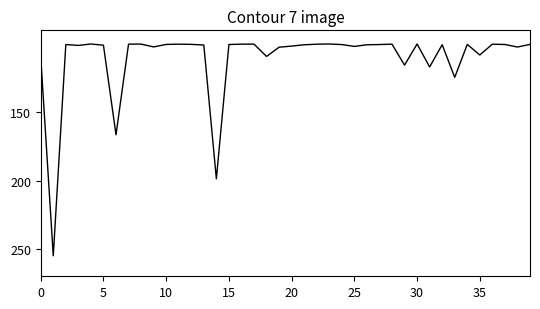

What is the maximum value shown in the chart?

255.0